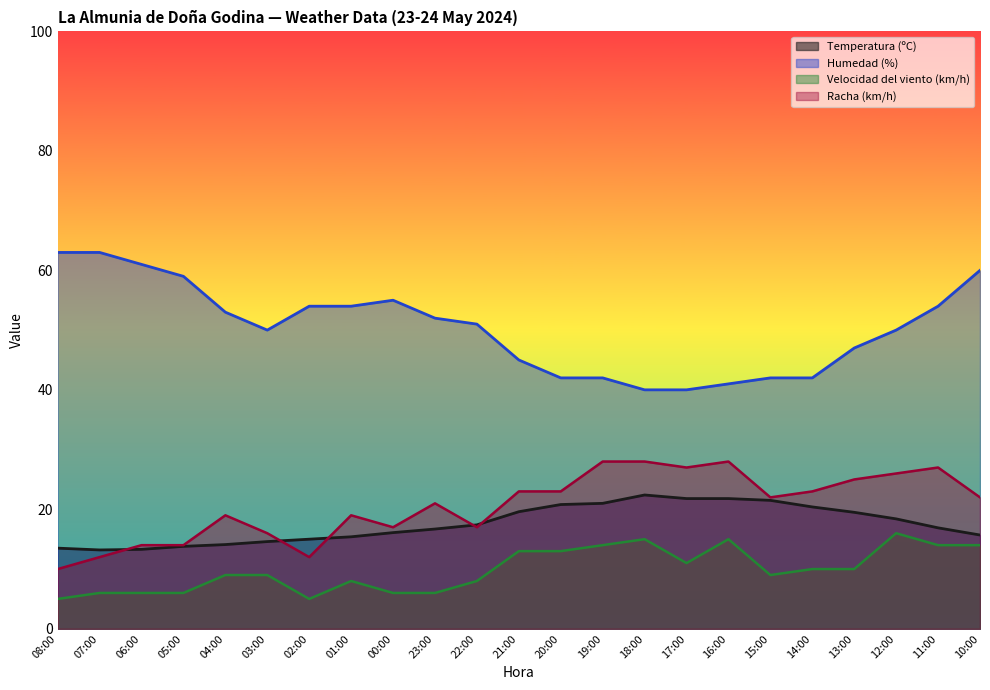

What is the difference between the highest and lowest values at 01:00?

46.0